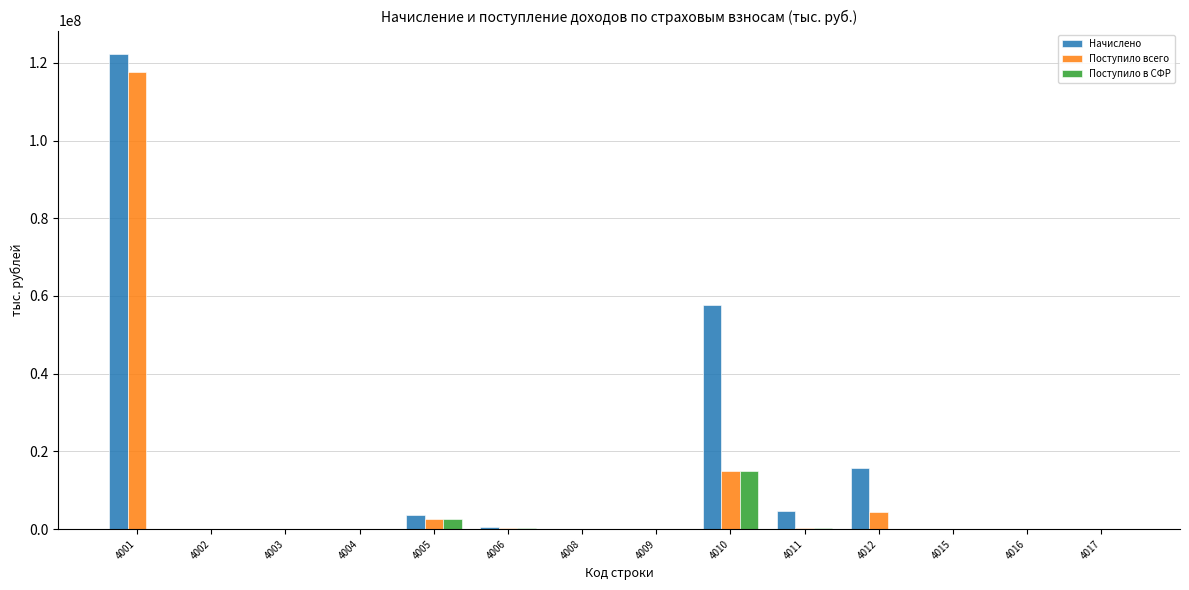

How many series are shown in this chart?

3